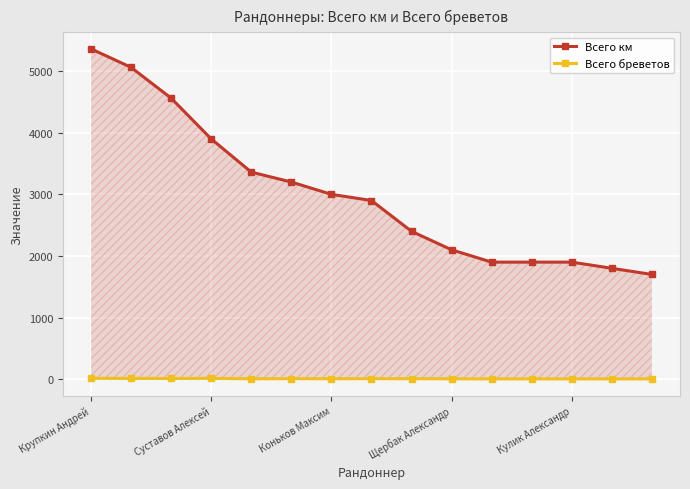

Does the chart display data point markers on the line(s)?

Yes